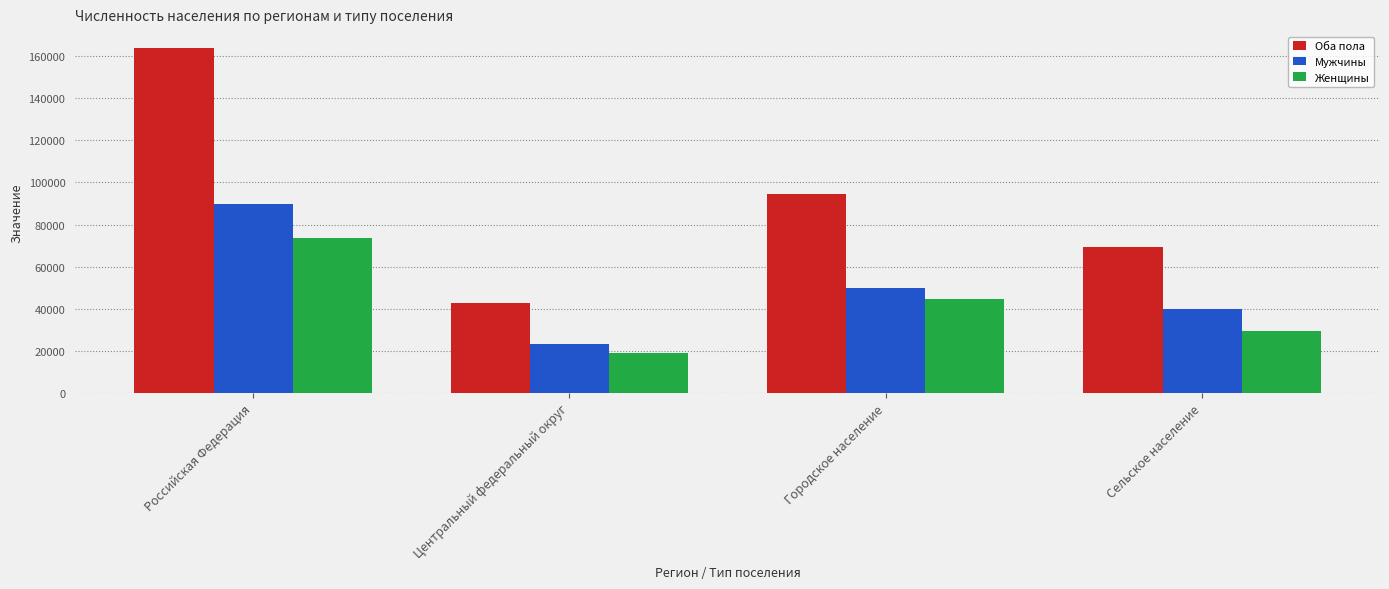

What position from the right is Городское население?

2